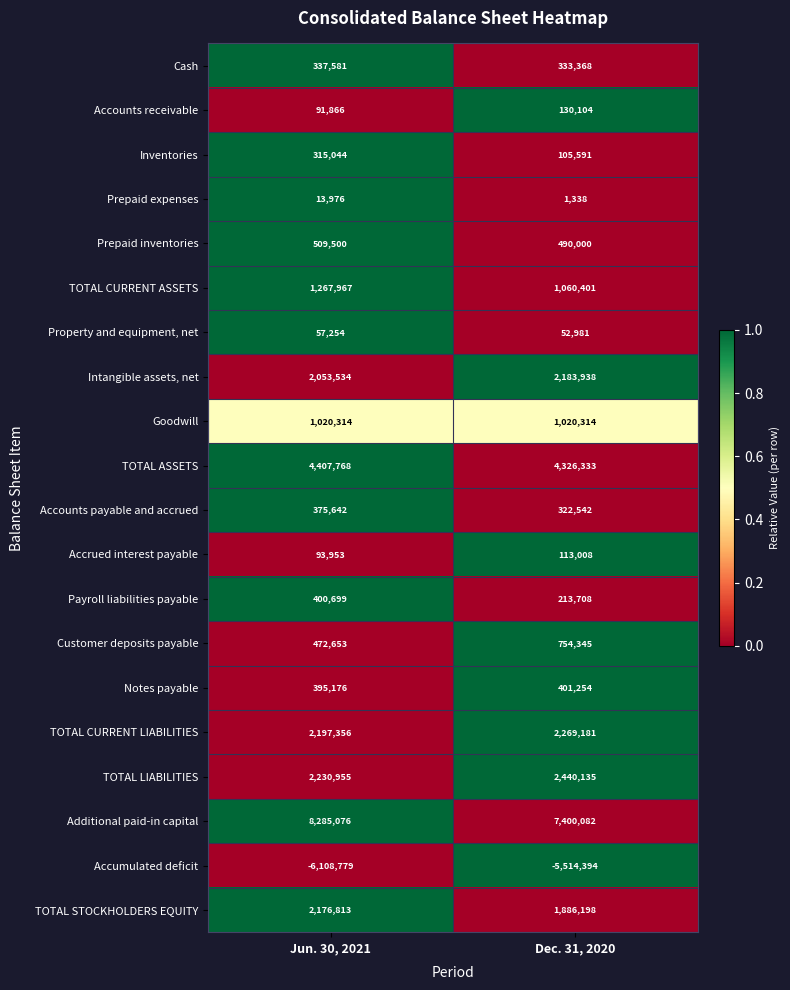

True or false: TOTAL CURRENT LIABILITIES has a value of 2269181 at Dec. 31, 2020.

True